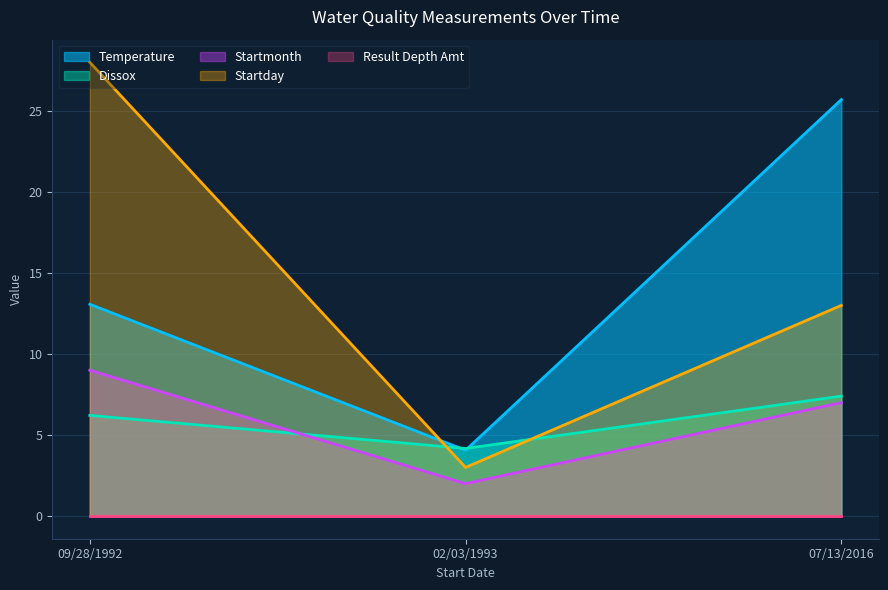

Which category has the highest value in the Startday series?

09/28/1992